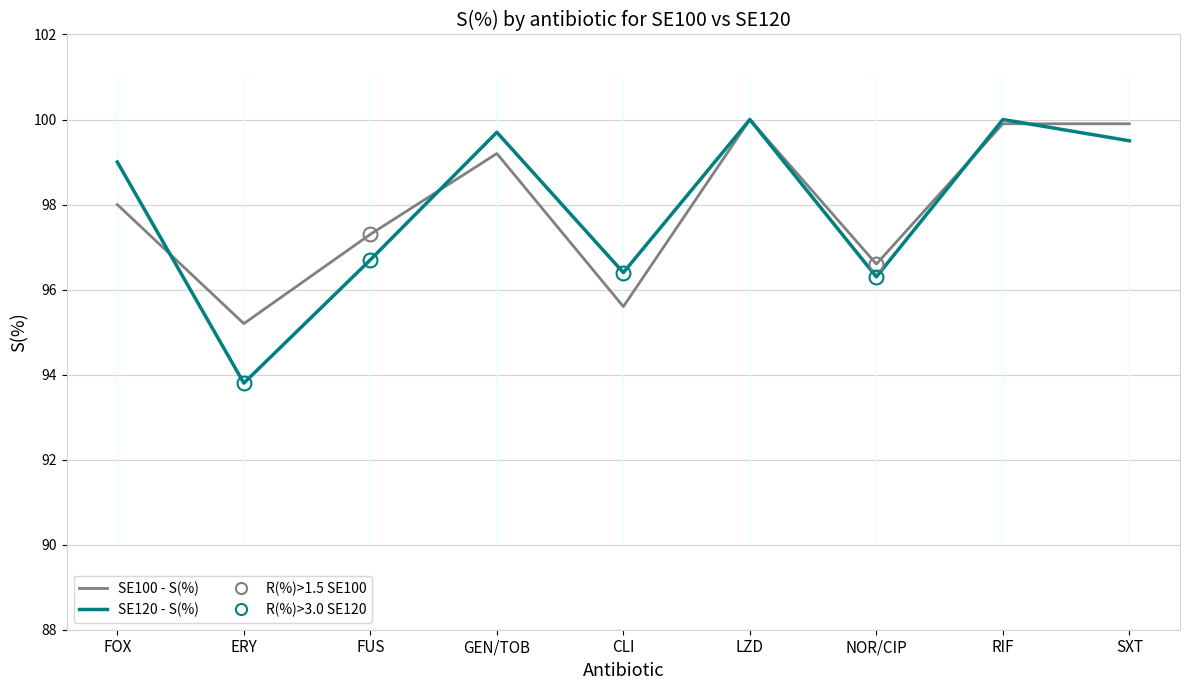

Rank the series at CLI from highest to lowest value.

SE120 S(%), SE100 S(%)